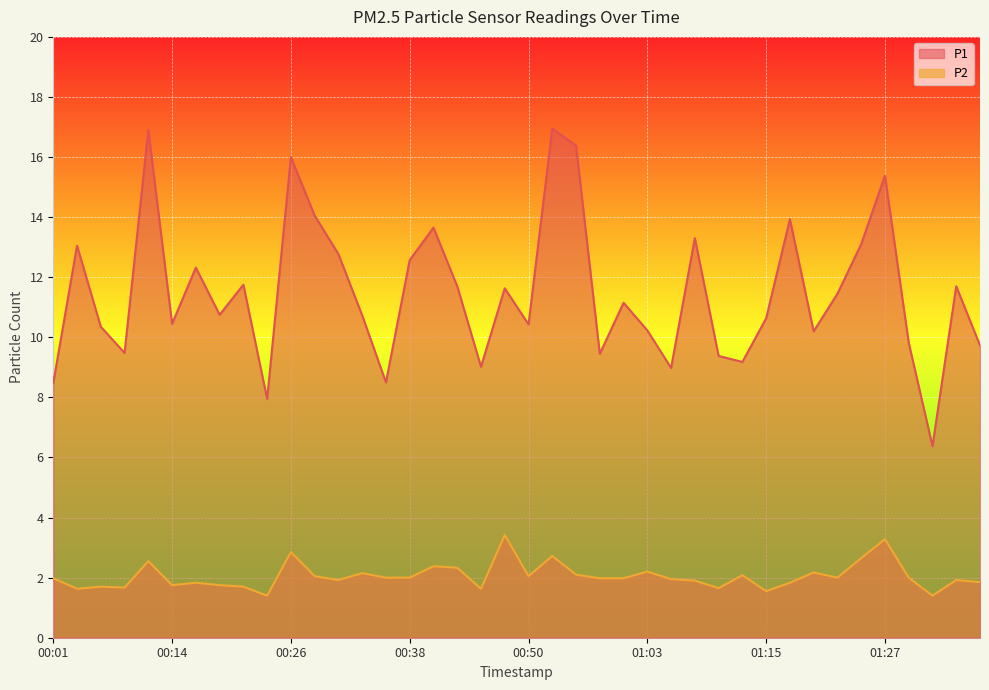

Between 01:03 and 01:25, which series saw the biggest shift?

P1